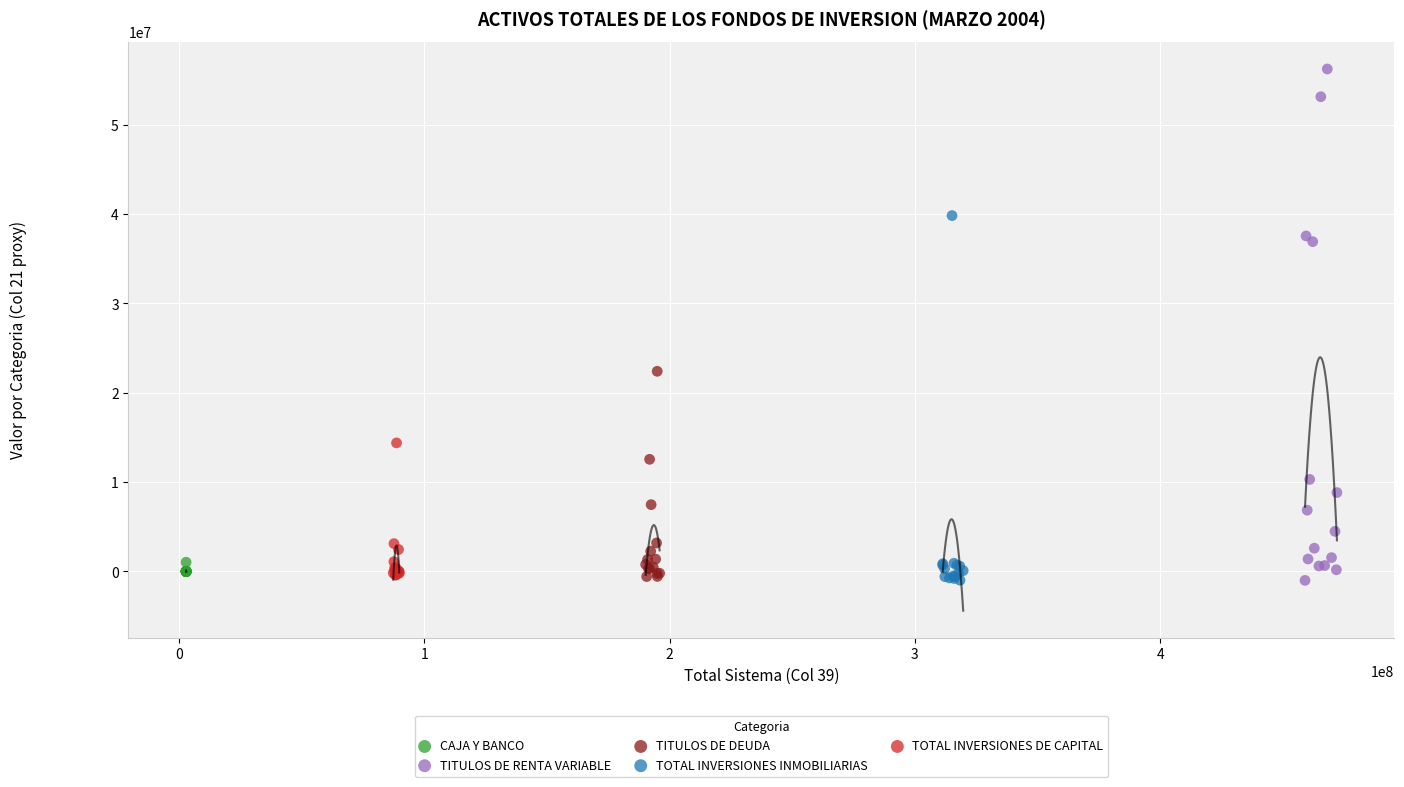

Which series reaches the maximum Y coordinate?

TITULOS DE RENTA VARIABLE